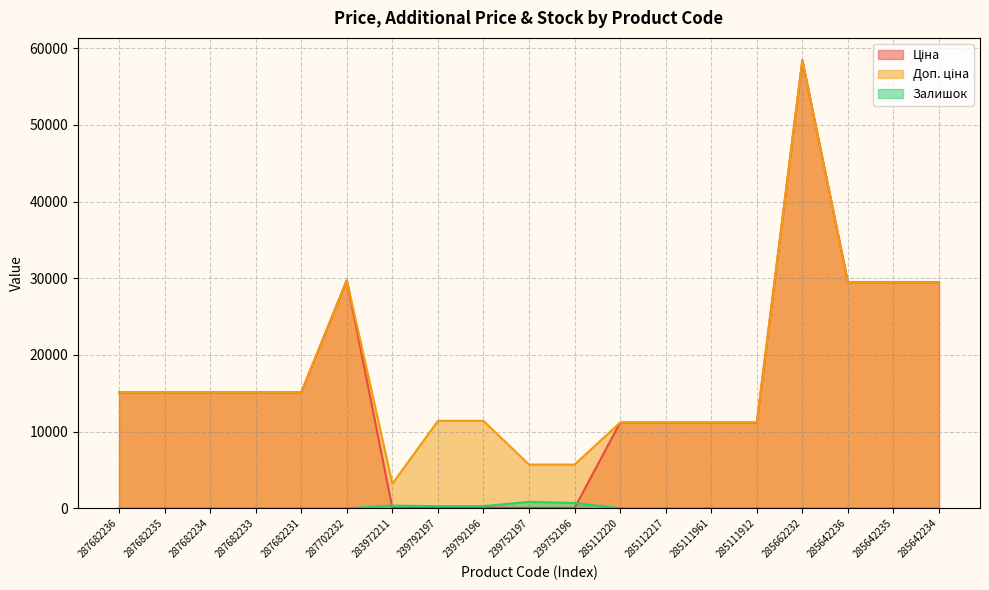

Which category has the lowest value in the Ціна series?

283972211